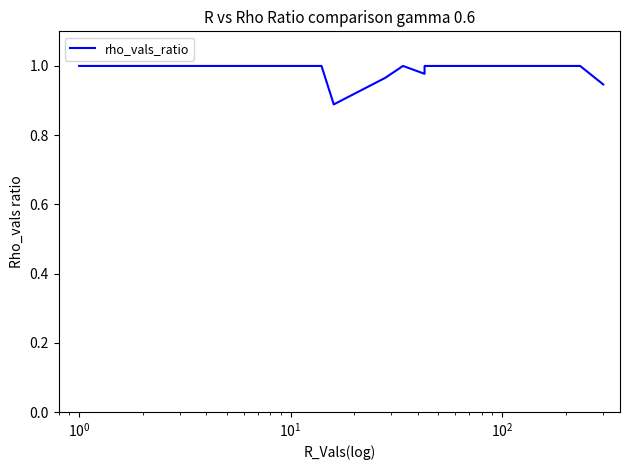

How many points are higher than both their immediate neighbors (excluding endpoints)?

1